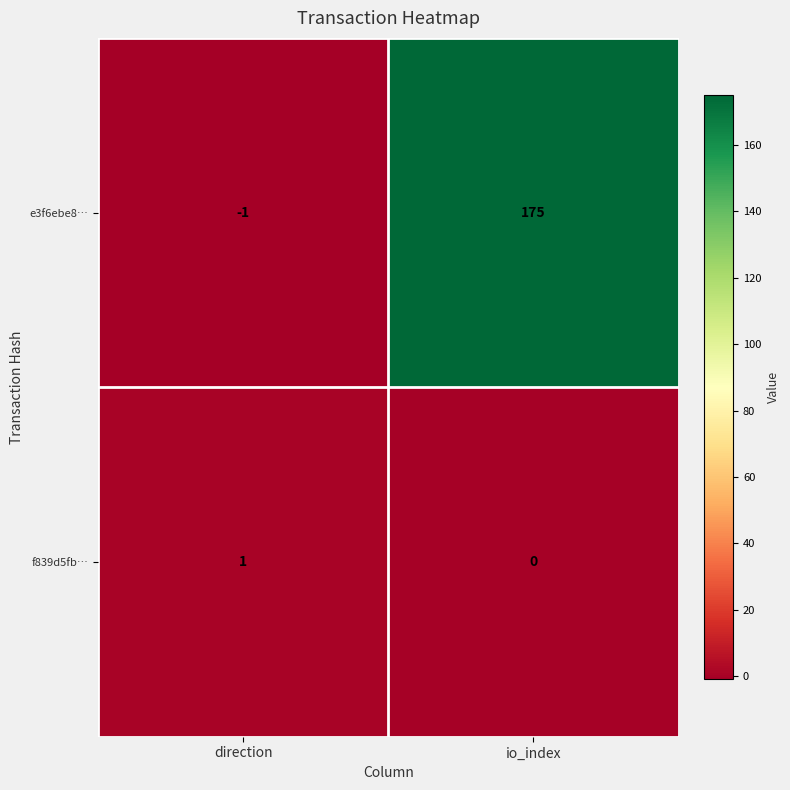

List the series in order of their overall mean, lowest first.

f839d5fb…, e3f6ebe8…